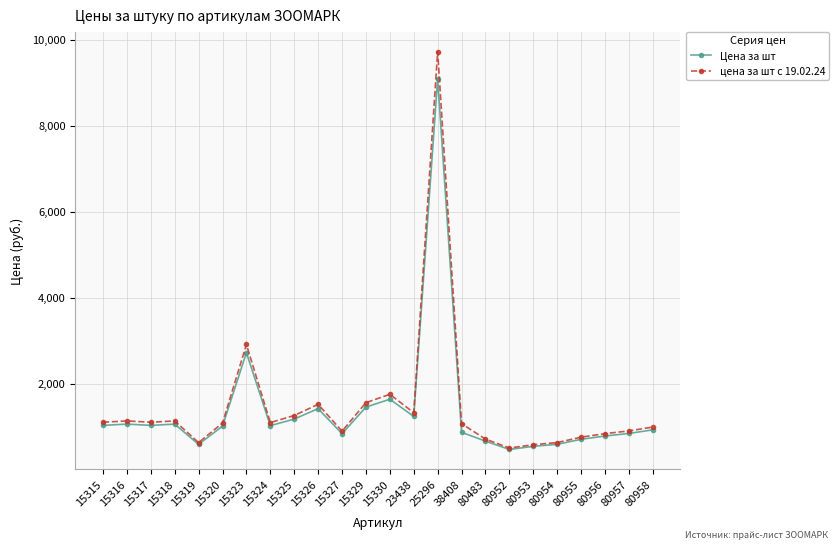

Rank the series by their average value, from highest to lowest.

цена за шт с 19.02.24, Цена за шт